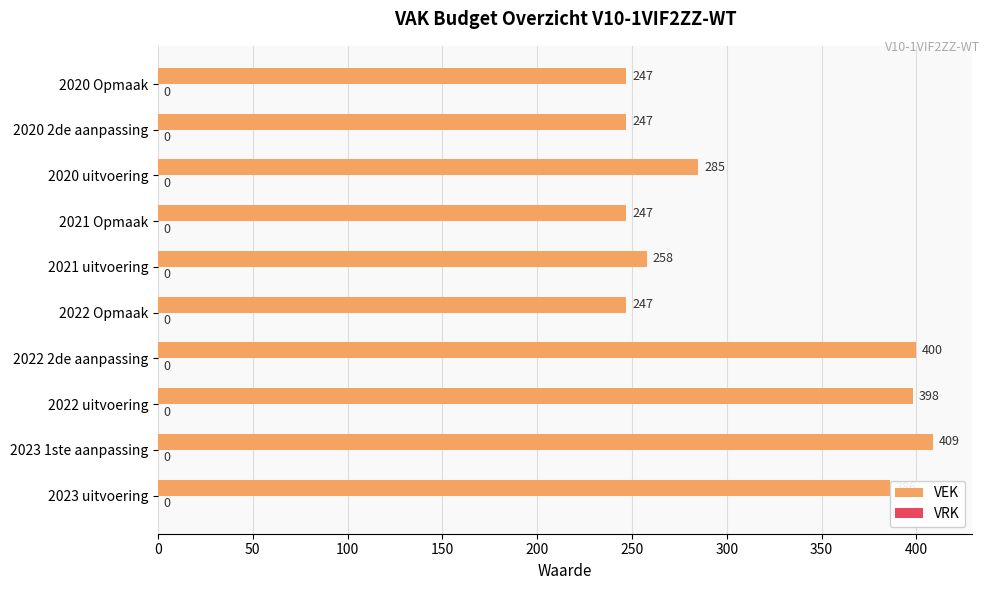

The value at 2023 uitvoering is 386. True or false?

True